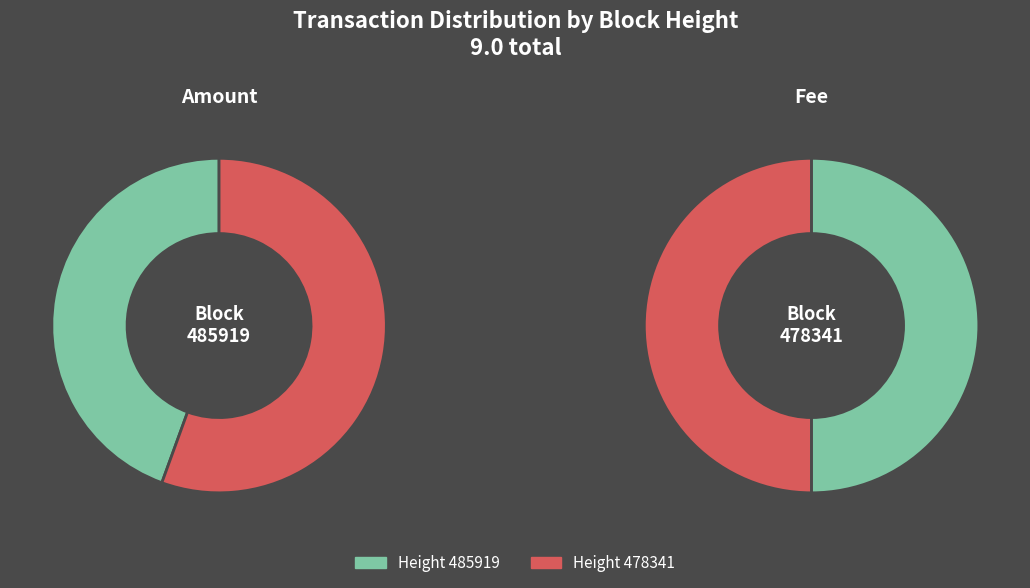

Rank the categories by value from highest to lowest.

478341, 485919